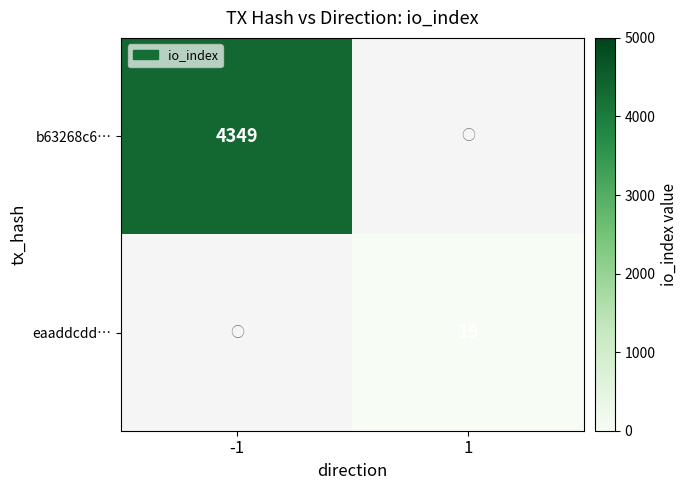

The b63268c6… series shows 4349 at -1. True or false?

True